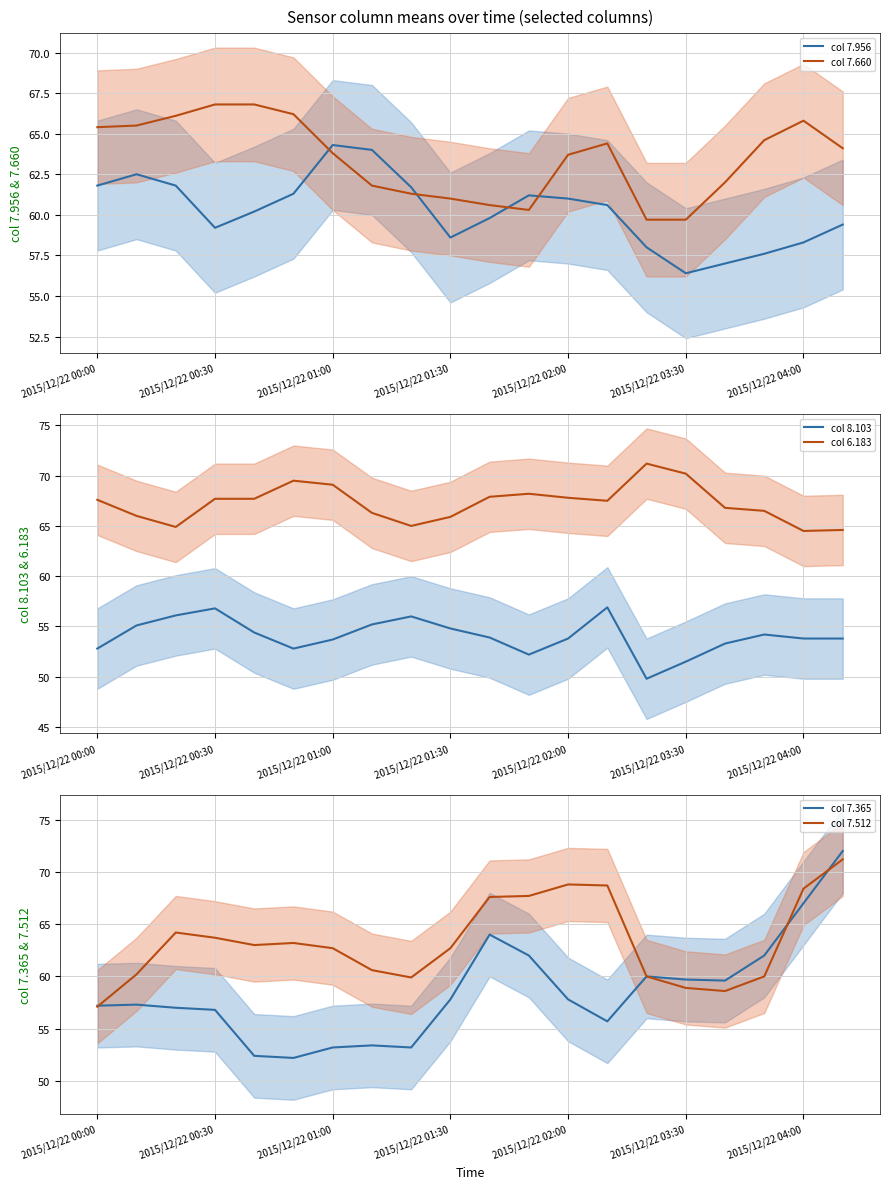

At how many categories does at least one series exceed 70?

3